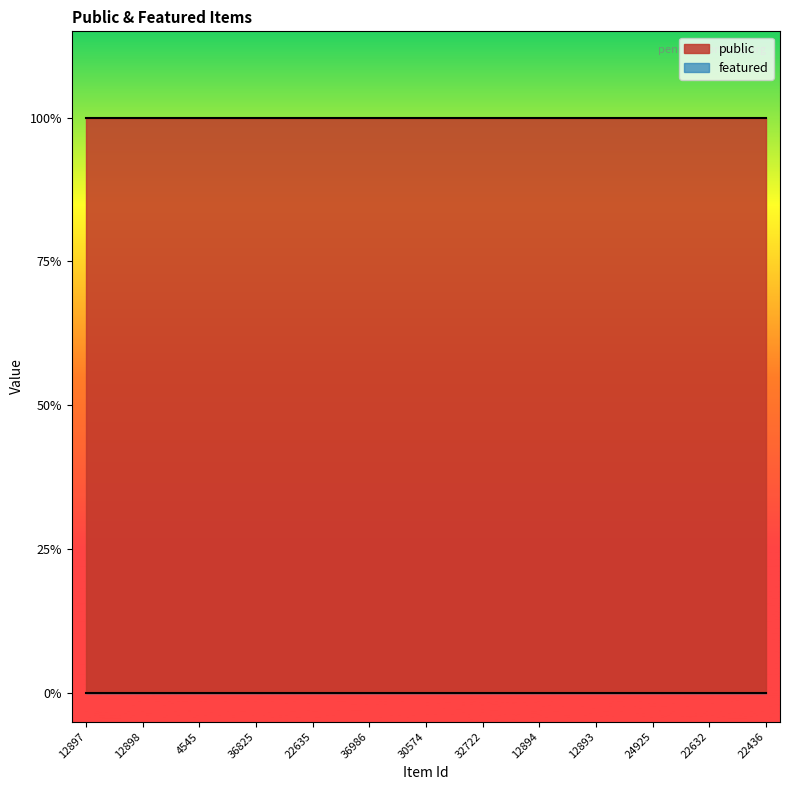

Between 4545 and 36986, which series saw the biggest shift?

public